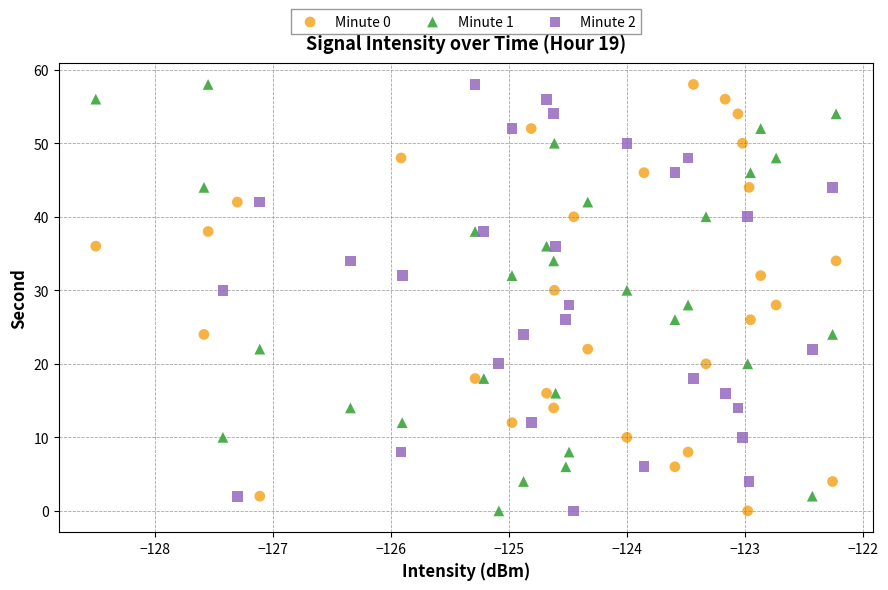

What are all the series names shown in the legend?

Minute 0, Minute 1, Minute 2